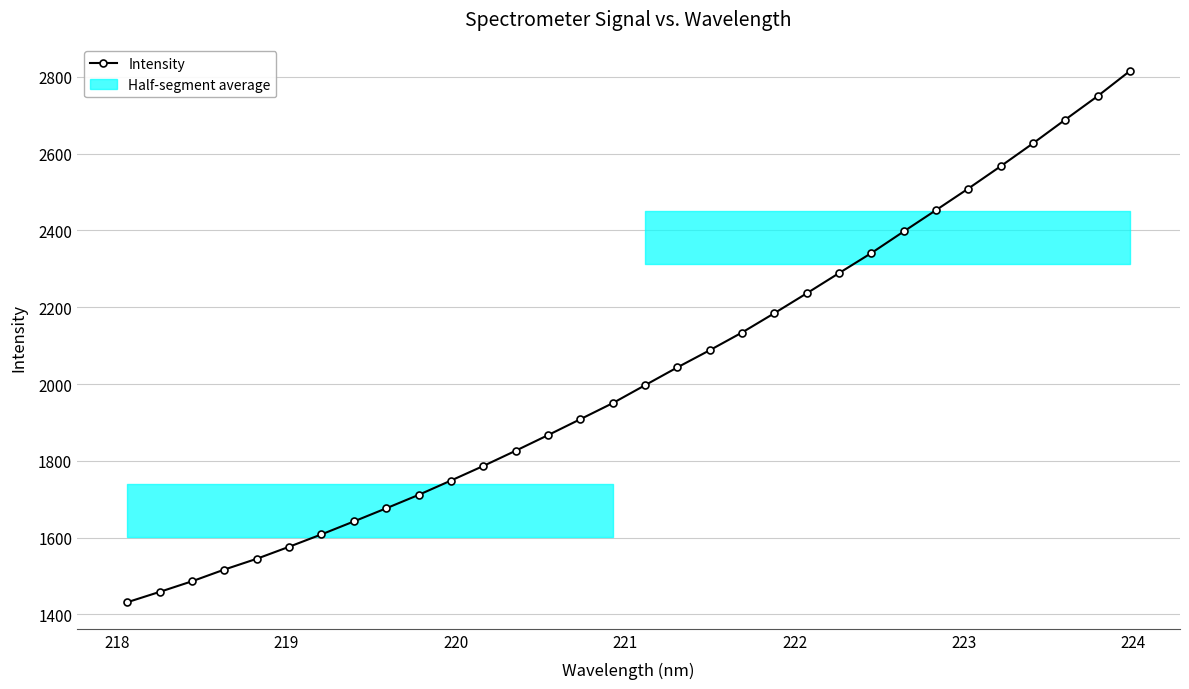

What is the highest value of the Intensity series?

2815.5